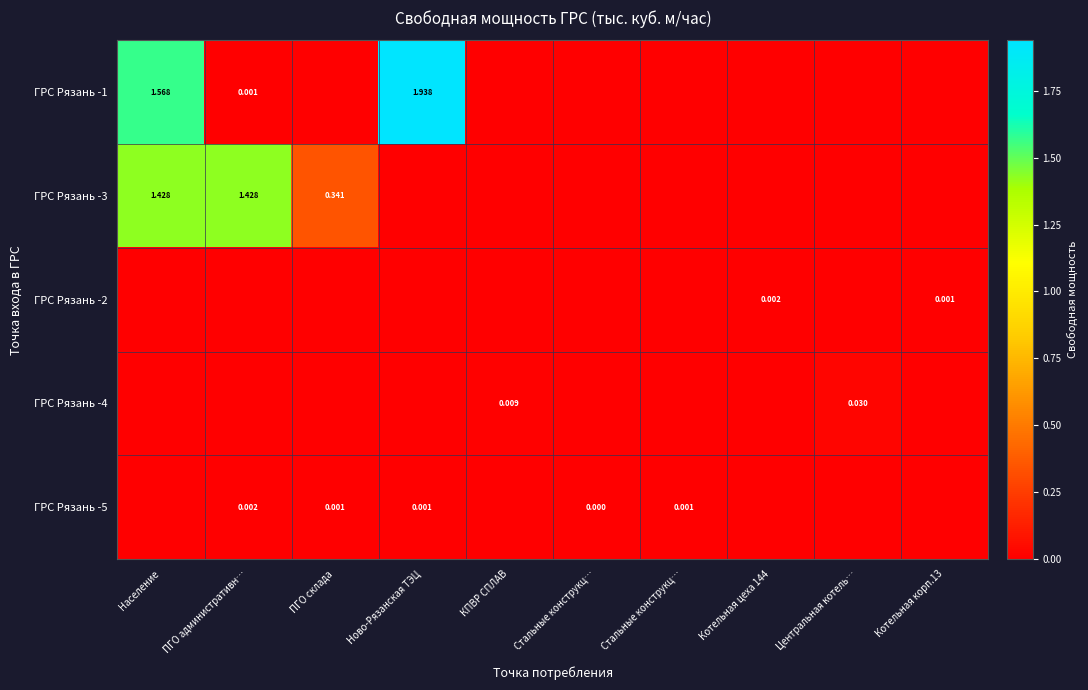

Which series has the widest spread of values?

ГРС Рязань -1